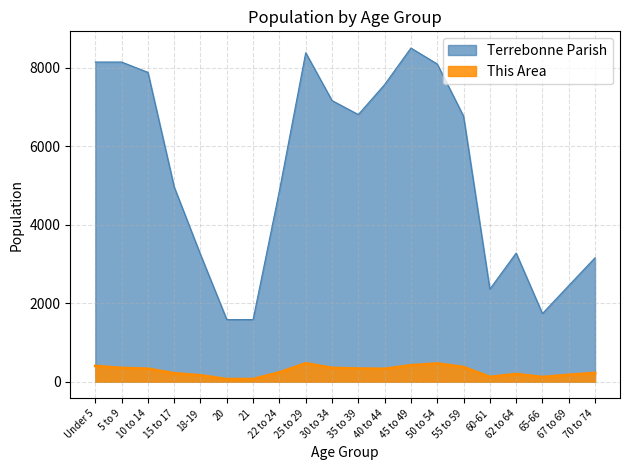

What are all the series names shown in the legend?

Terrebonne Parish, This Area